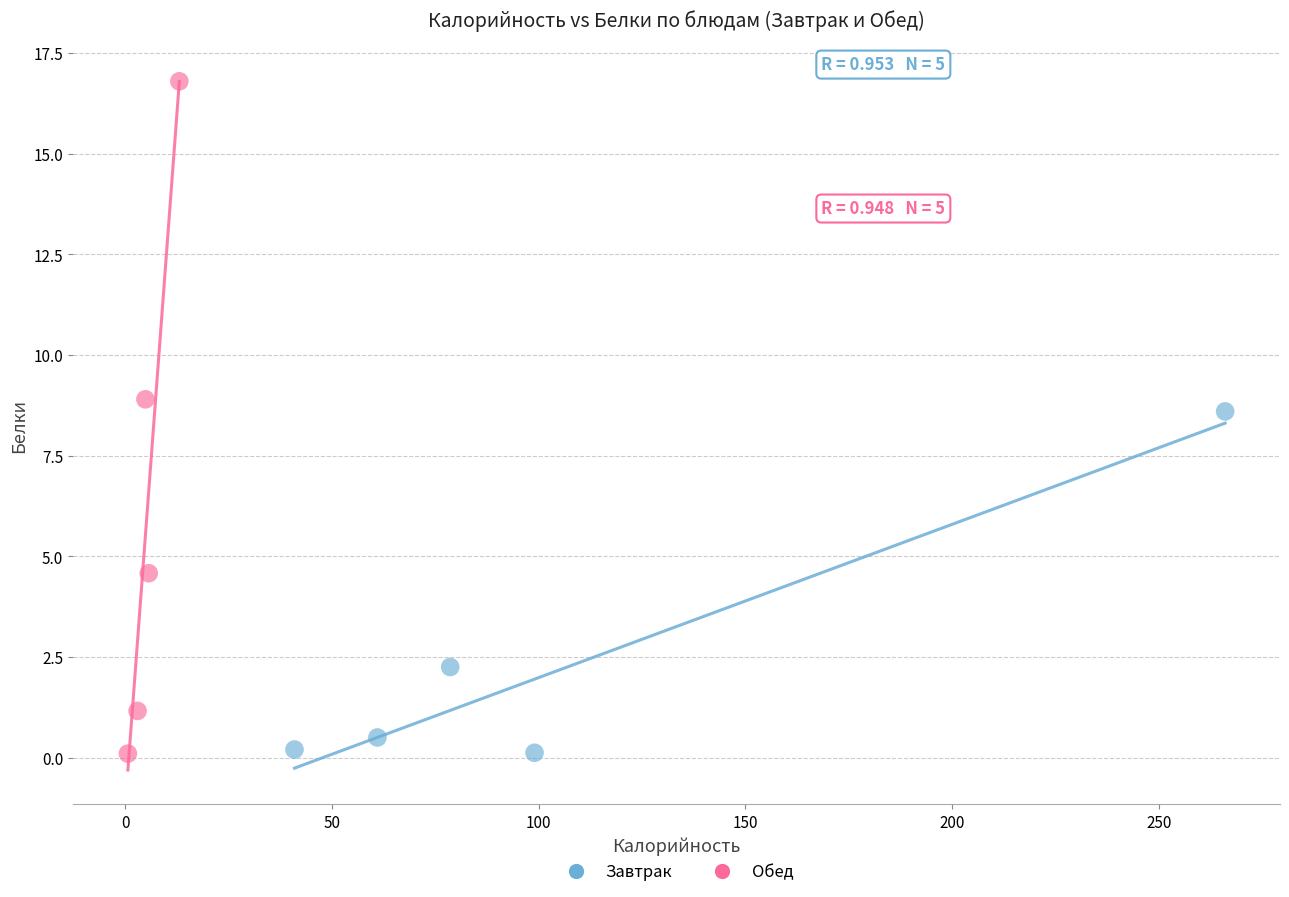

What are all the series names shown in the legend?

Завтрак, Обед